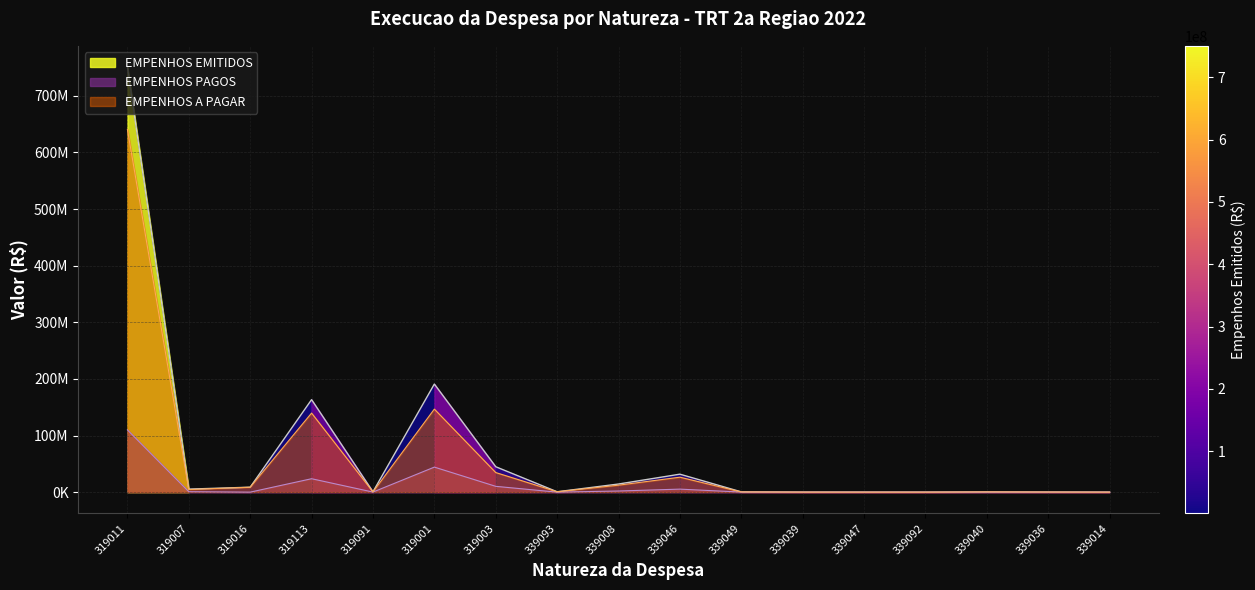

Rank the series by their average value, from lowest to highest.

EMPENHOS PAGOS, EMPENHOS A PAGAR, EMPENHOS EMITIDOS